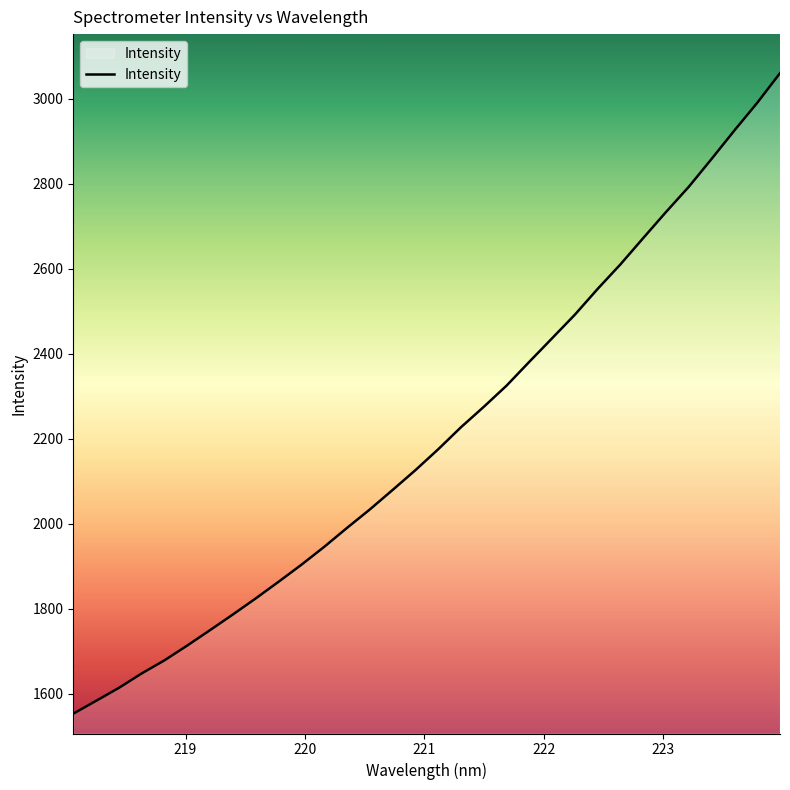

What is the difference between the maximum and minimum values?

1506.5